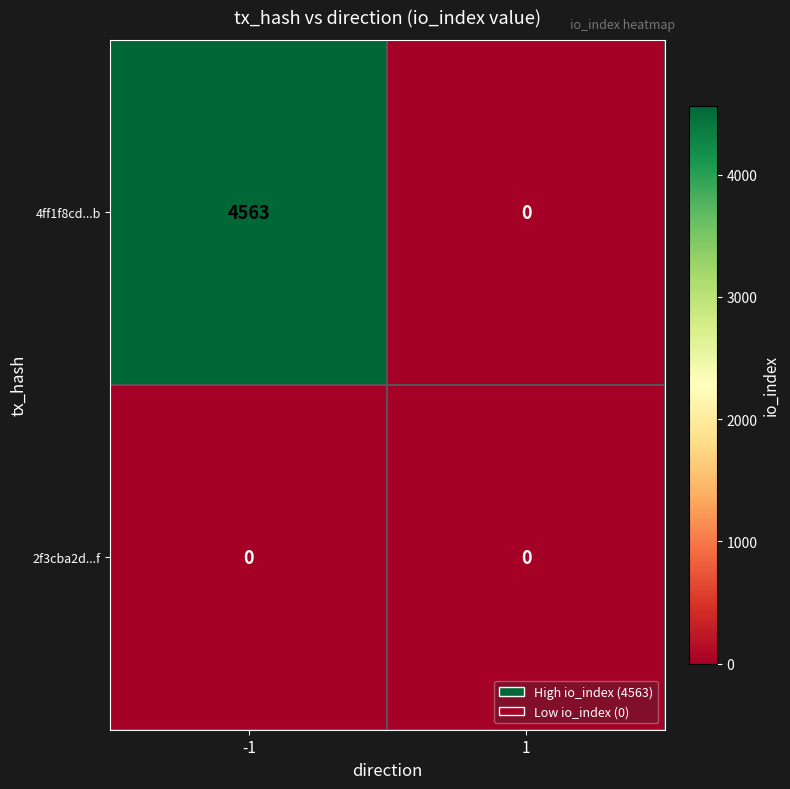

Reading left to right, extract all data points from this chart.

4ff1f8cd...b: 4563	0
2f3cba2d...f: 0	0